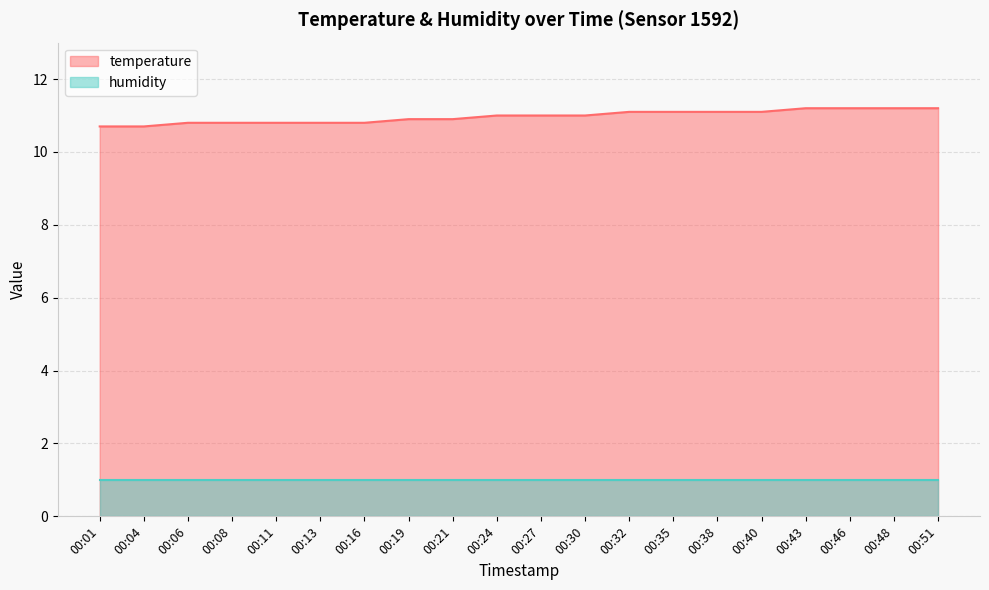

The value at 00:01 is 10.7. True or false?

True